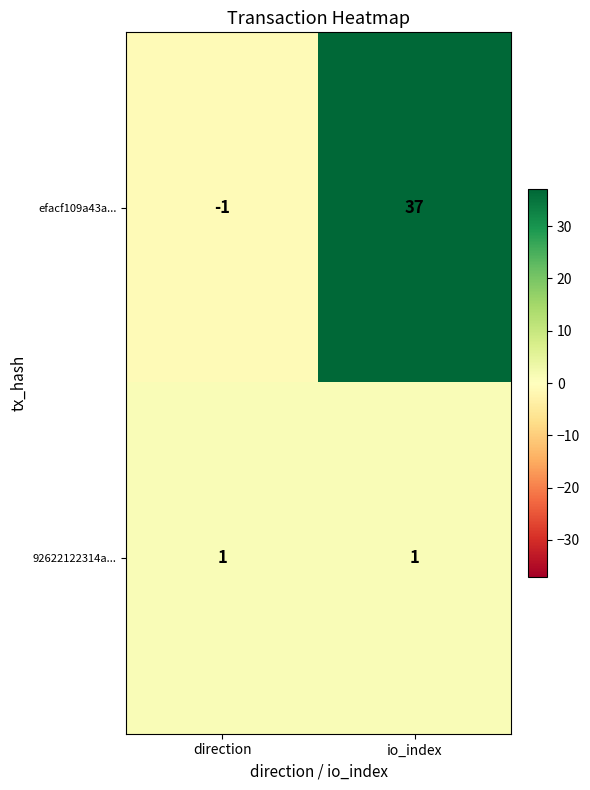

What is the sum of the efacf109a43a... values at direction and io_index?

36